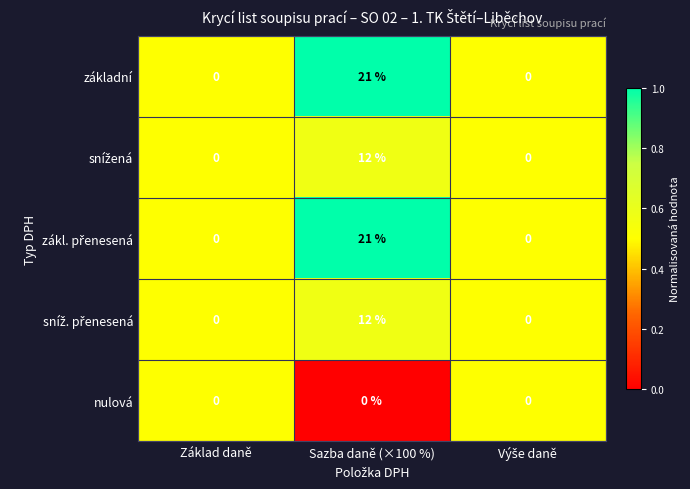

What is the total value across all series at Sazba daně (×100 %)?

66